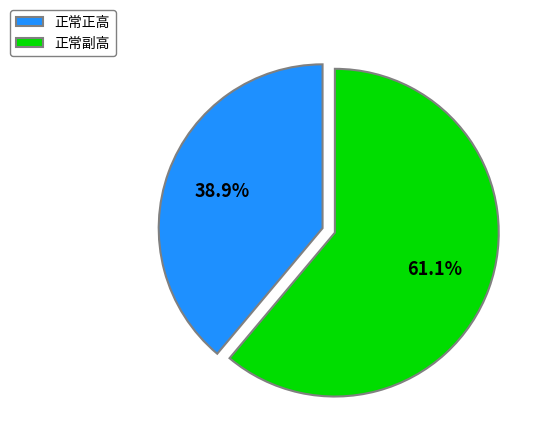

Is it true that 正常正高 is 39% of the pie?

True